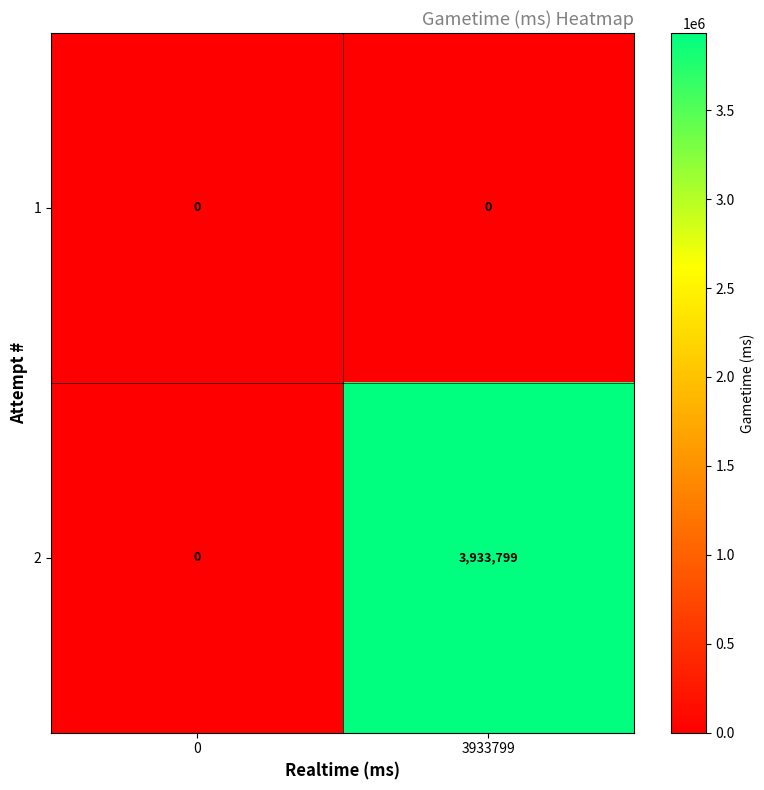

At how many categories does at least one series exceed 1042723?

1